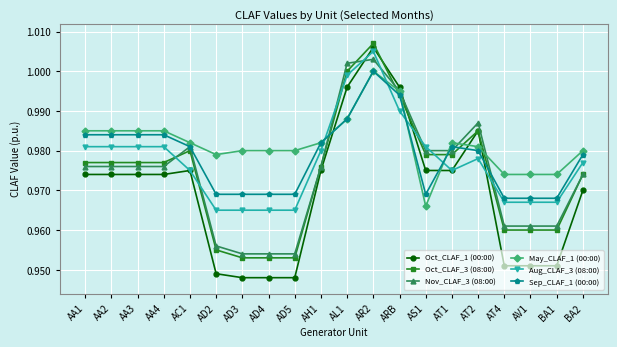

What is the label of the 4th point from the left?

AA4